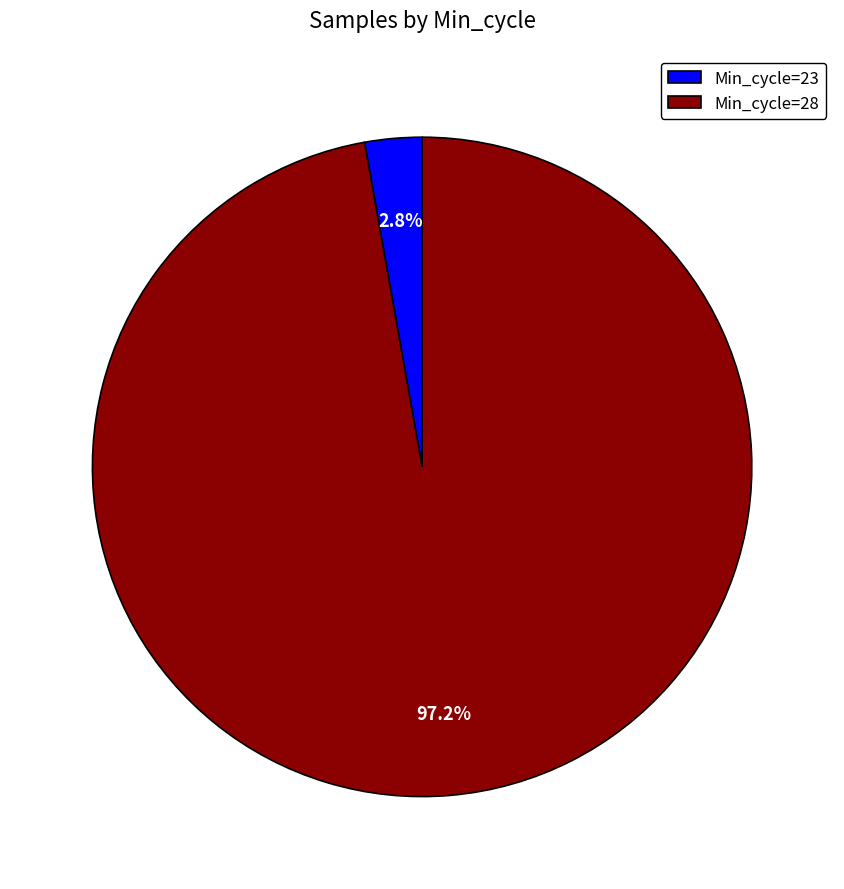

Which has a higher value, Min_cycle=28 or Min_cycle=23?

Min_cycle=28